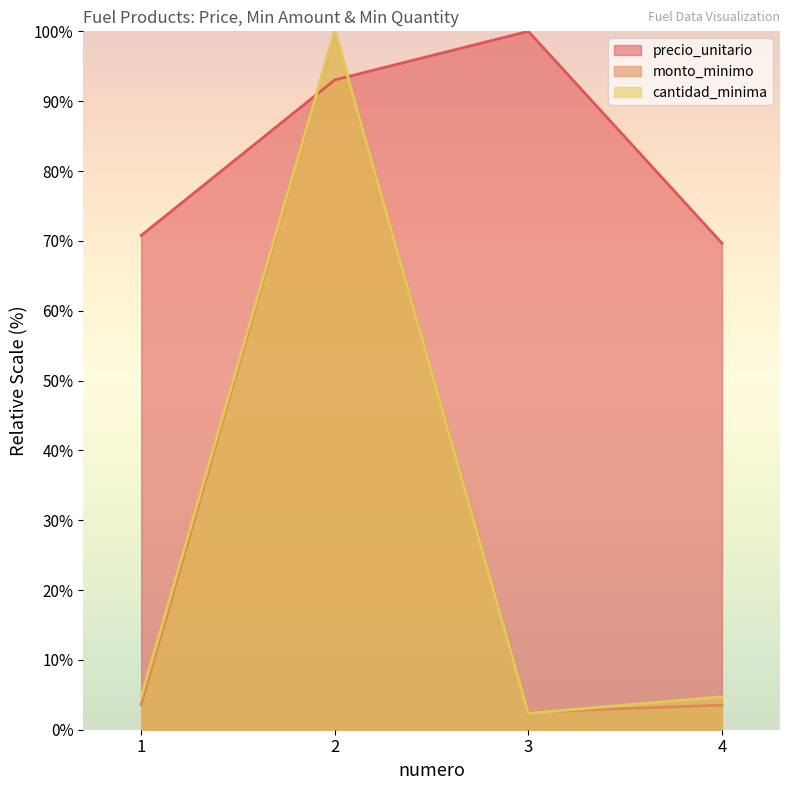

What is the value of the precio_unitario point at the 2nd from the left?

93.0